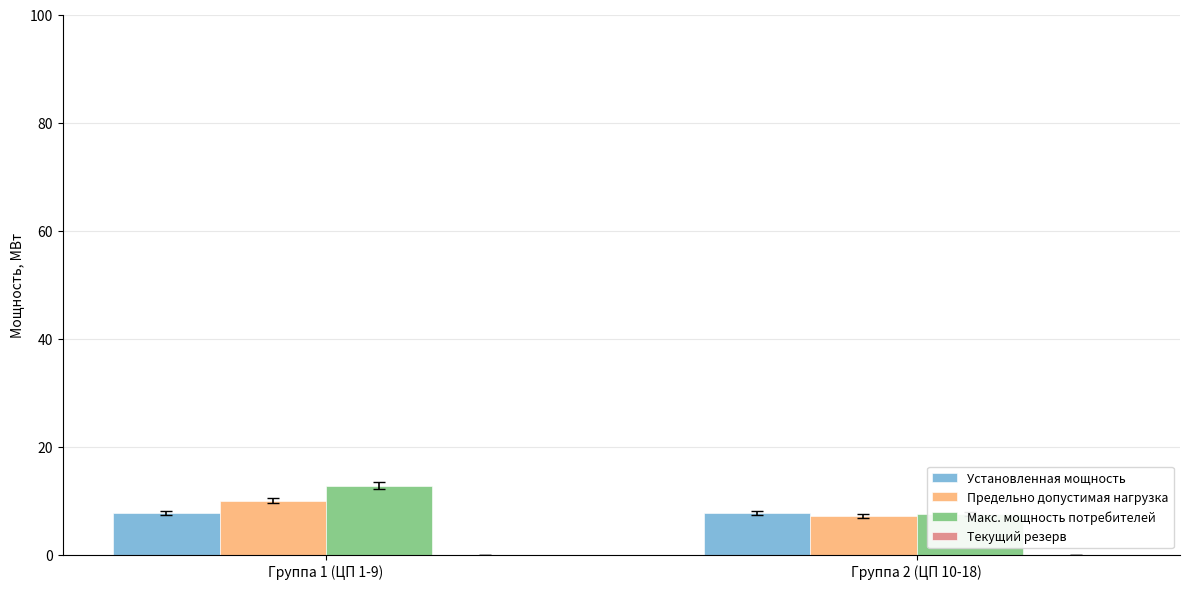

Reading left to right, extract all data points from this chart.

Установленная мощность: 7.7	7.7
Предельно допустимая нагрузка: 10.0	7.2
Макс. мощность потребителей: 12.8	7.4
Текущий резерв: 0.0	0.0